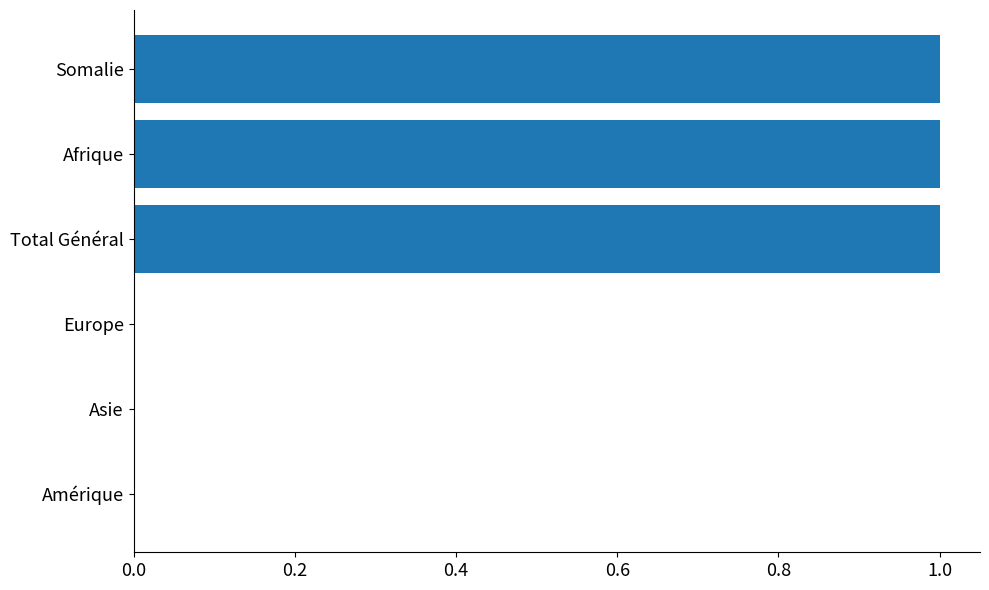

Between Somalie and Amérique, which is larger?

Somalie